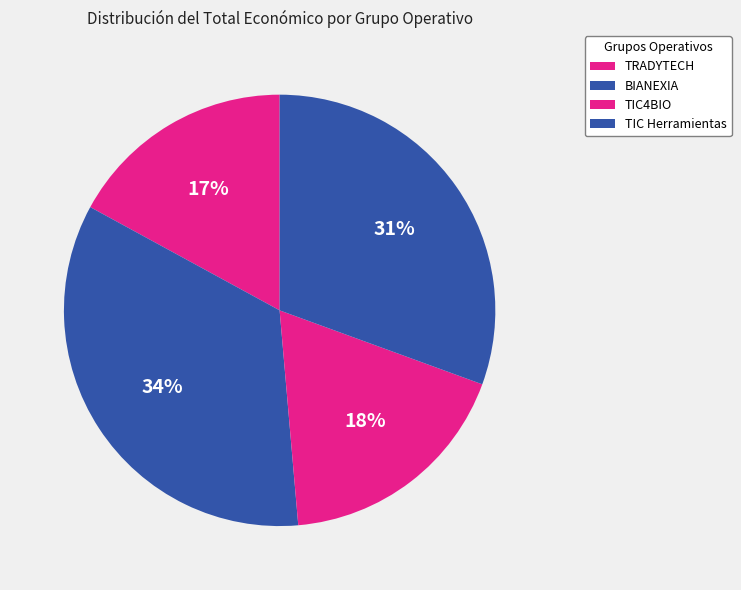

How many slices are in this pie chart?

4